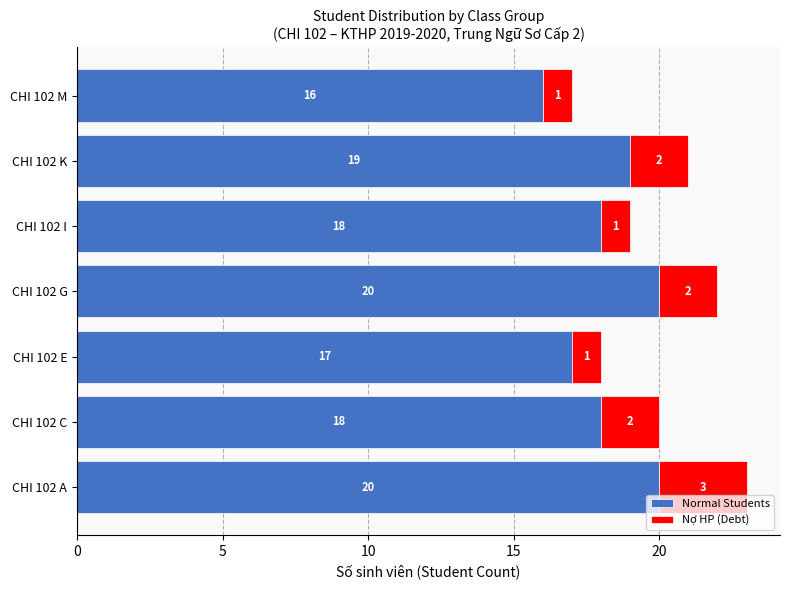

Count the Normal Students values in the range 17 to 20.

6